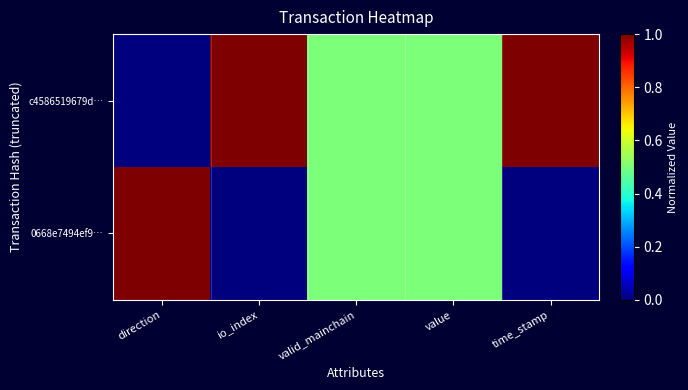

Reading left to right, what are all the values shown in this chart?

c4586519679d…: direction=0.0	io_index=1.0	valid_mainchain=0.5	value=0.5	time_stamp=1.0
0668e7494ef9…: direction=1.0	io_index=0.0	valid_mainchain=0.5	value=0.5	time_stamp=0.0